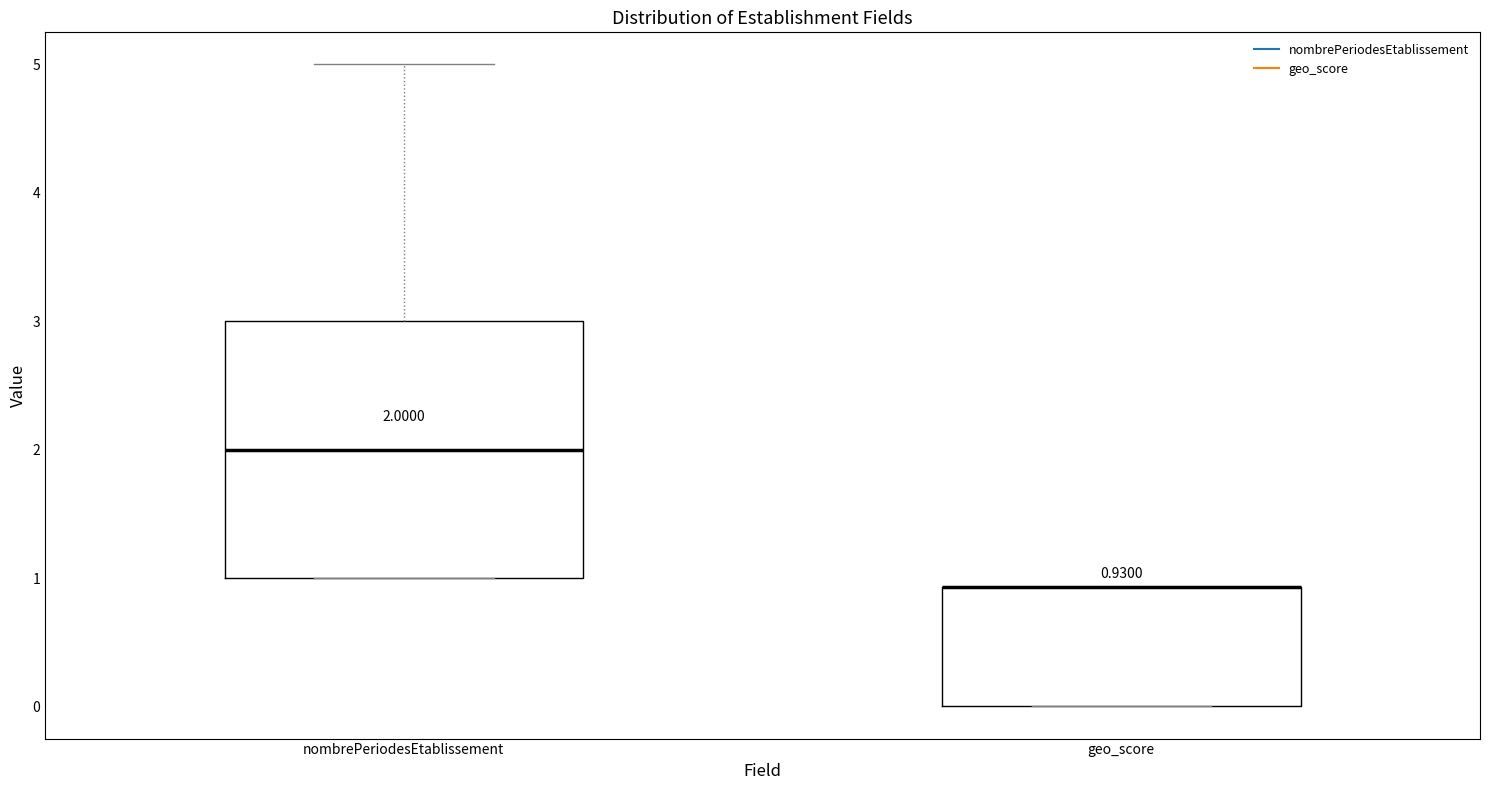

Comparing the boxes themselves (not the whiskers), which one is the tallest?

nombrePeriodesEtablissement